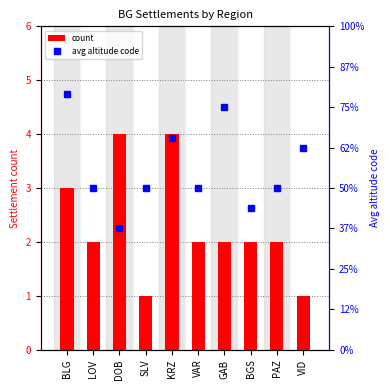

List the series in order of their peak value, lowest first.

count, avg altitude code